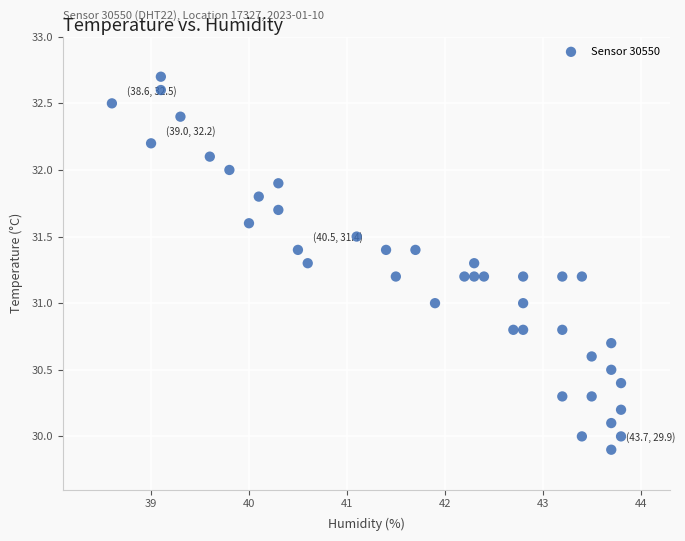

What is the range of X values (max minus min)?

5.2